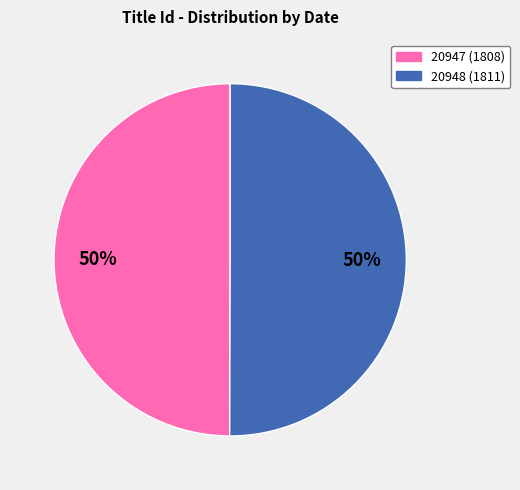

Is it true that 20947 is 50% of the pie?

True